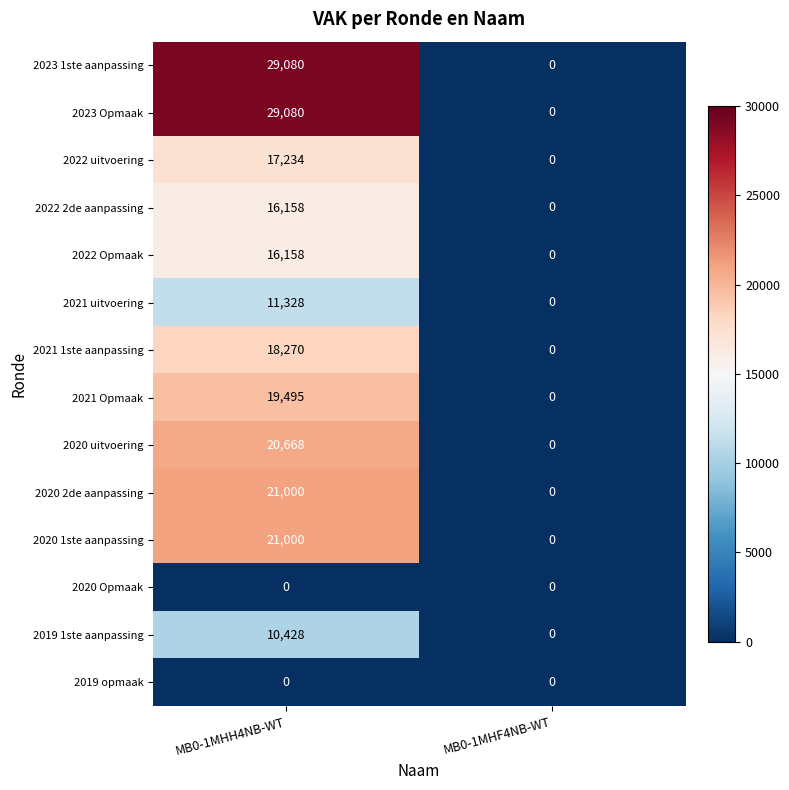

Reading left to right, list all the values displayed in this chart.

2023 1ste aanpassing: MB0-1MHH4NB-WT=29080	MB0-1MHF4NB-WT=0
2023 Opmaak: MB0-1MHH4NB-WT=29080	MB0-1MHF4NB-WT=0
2022 uitvoering: MB0-1MHH4NB-WT=17234	MB0-1MHF4NB-WT=0
2022 2de aanpassing: MB0-1MHH4NB-WT=16158	MB0-1MHF4NB-WT=0
2022 Opmaak: MB0-1MHH4NB-WT=16158	MB0-1MHF4NB-WT=0
2021 uitvoering: MB0-1MHH4NB-WT=11328	MB0-1MHF4NB-WT=0
2021 1ste aanpassing: MB0-1MHH4NB-WT=18270	MB0-1MHF4NB-WT=0
2021 Opmaak: MB0-1MHH4NB-WT=19495	MB0-1MHF4NB-WT=0
2020 uitvoering: MB0-1MHH4NB-WT=20668	MB0-1MHF4NB-WT=0
2020 2de aanpassing: MB0-1MHH4NB-WT=21000	MB0-1MHF4NB-WT=0
2020 1ste aanpassing: MB0-1MHH4NB-WT=21000	MB0-1MHF4NB-WT=0
2020 Opmaak: MB0-1MHH4NB-WT=0	MB0-1MHF4NB-WT=0
2019 1ste aanpassing: MB0-1MHH4NB-WT=10428	MB0-1MHF4NB-WT=0
2019 opmaak: MB0-1MHH4NB-WT=0	MB0-1MHF4NB-WT=0